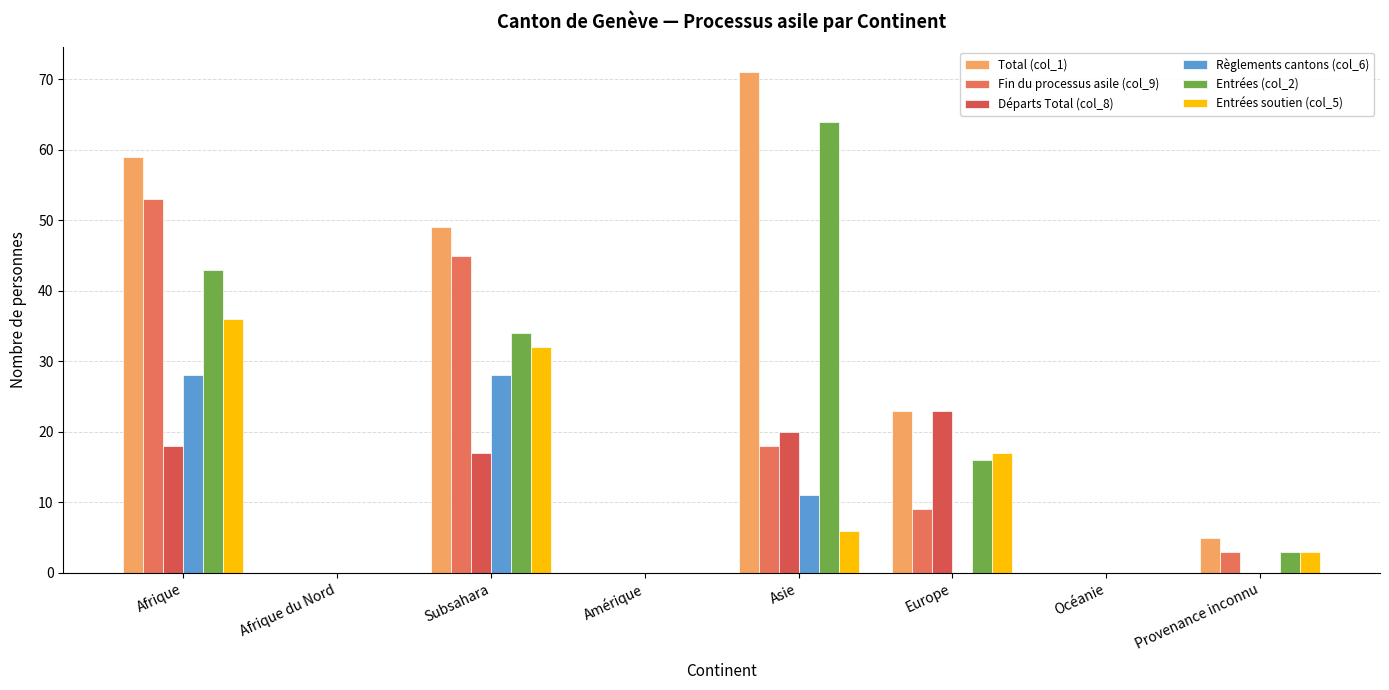

What is the difference between the Total (col_1) values at Océanie and Afrique?

59